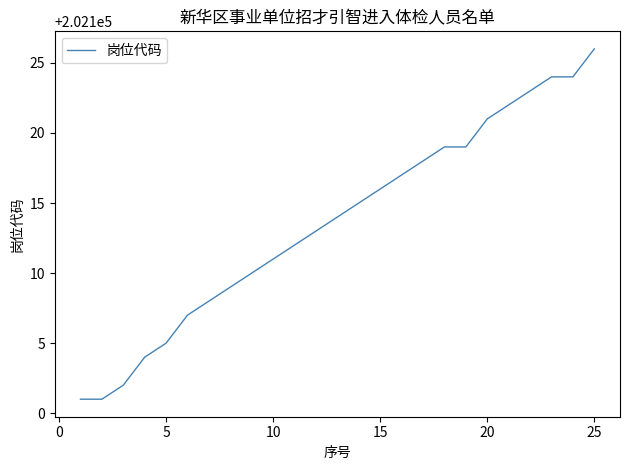

What is the difference between the maximum and minimum values?

25